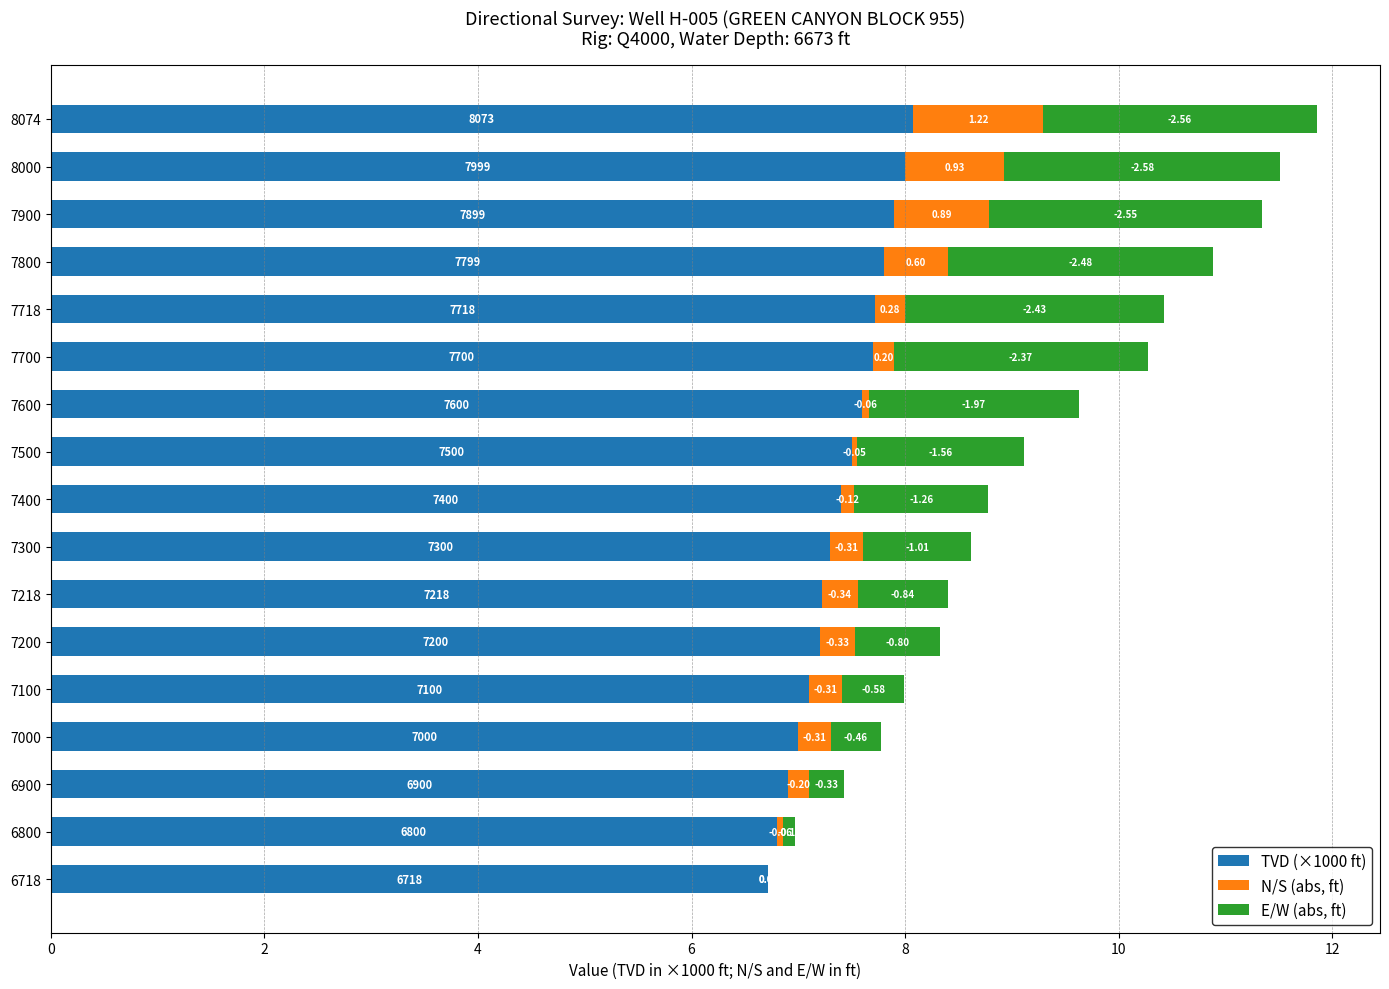

What are all the series names shown in the legend?

TVD (×1000 ft), N/S (abs, ft), E/W (abs, ft)